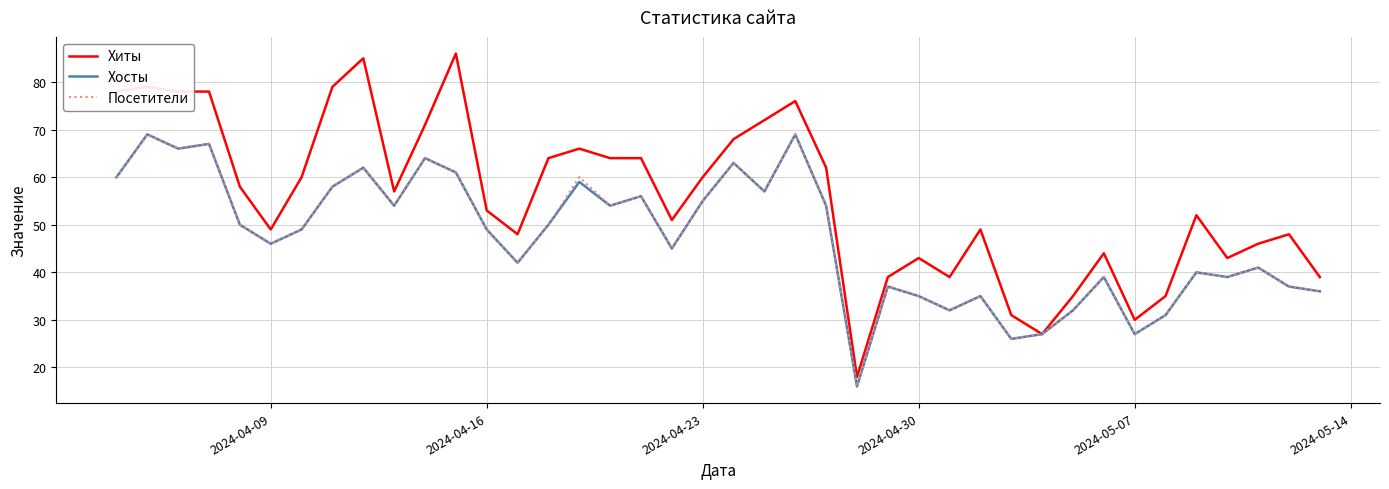

What is the minimum value shown in the chart?

16